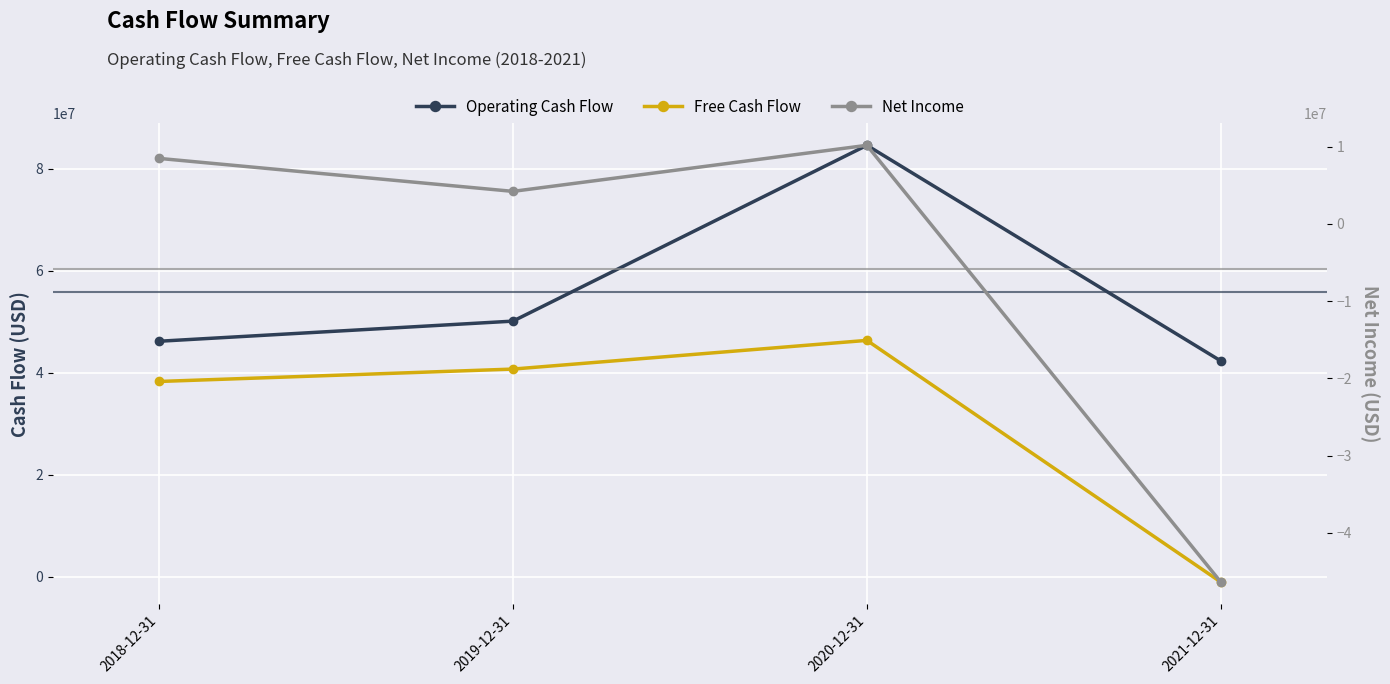

What is the sum of all Free Cash Flow values?

124169695